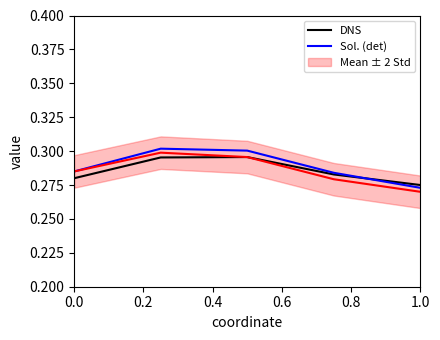

How many intersections are there between Sol. (det) and DNS?

1